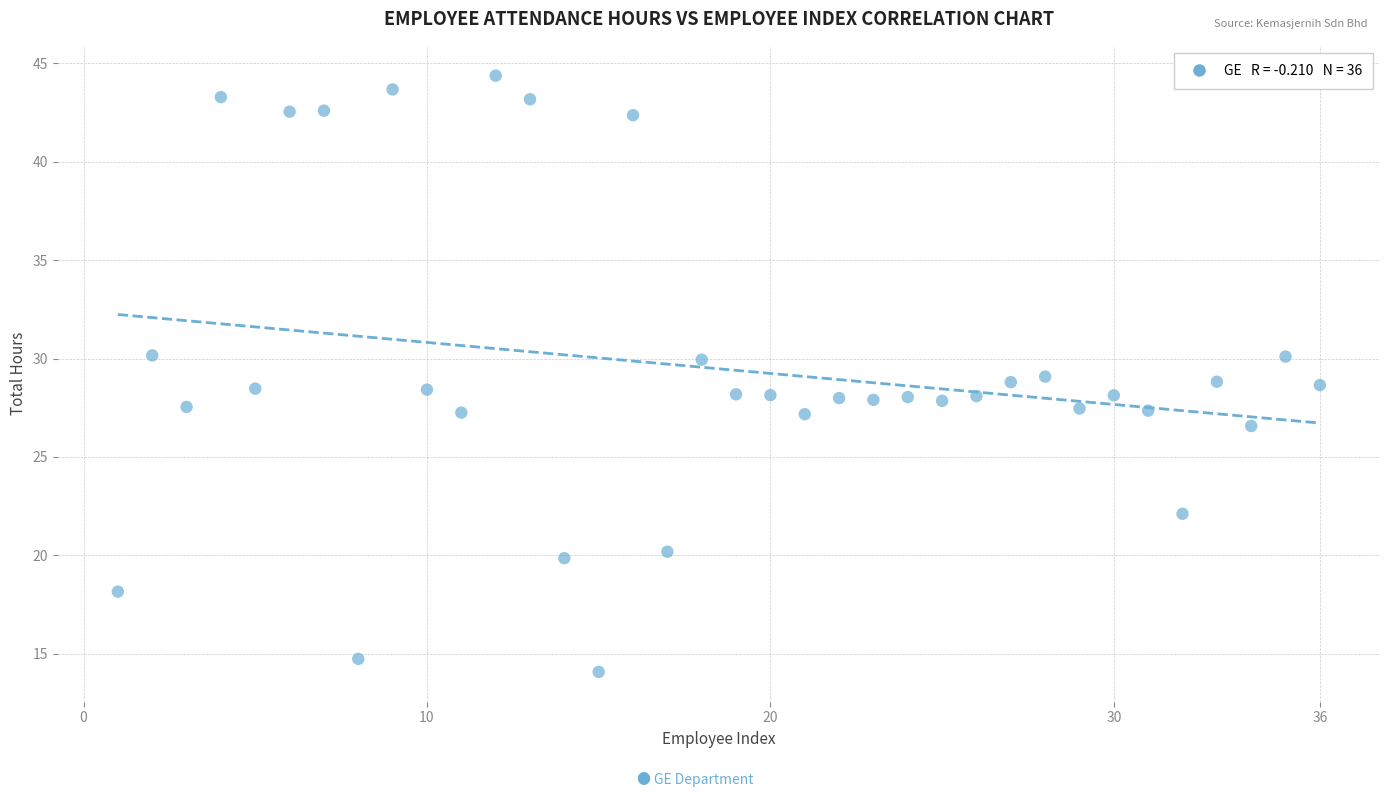

What is the range of X values (max minus min)?

35.0